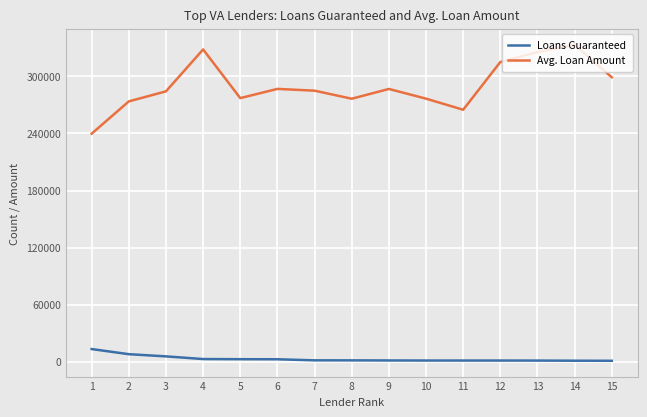

At which label does Loans Guaranteed reach its peak?

1